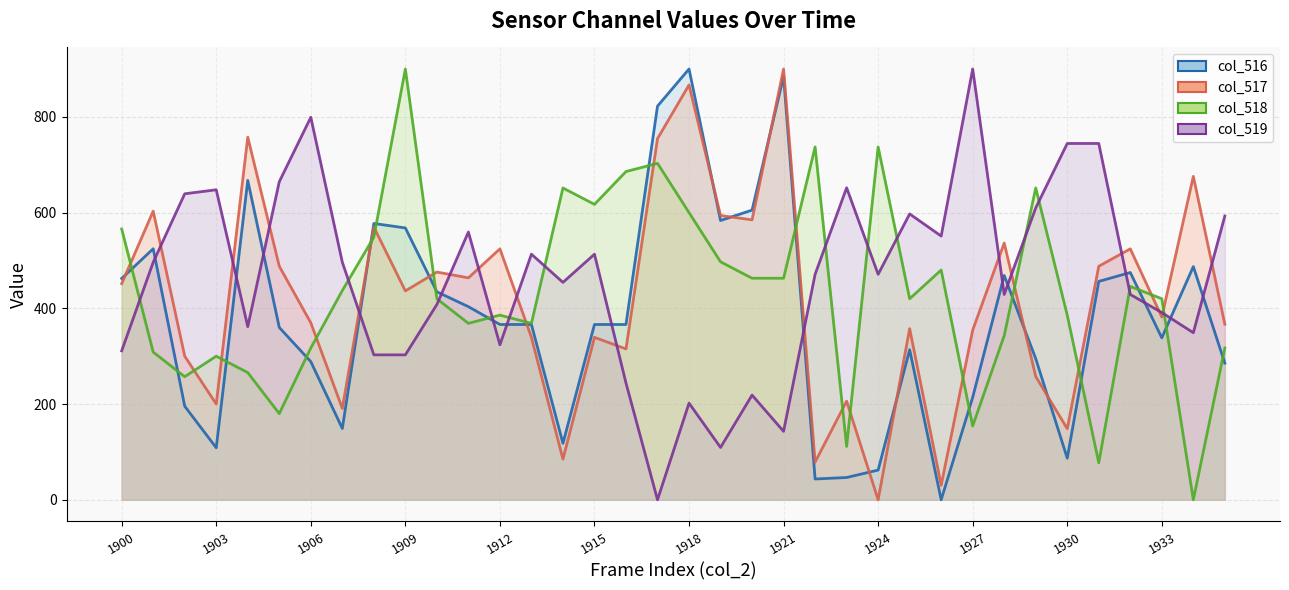

Which category has the highest value across all series?

1921